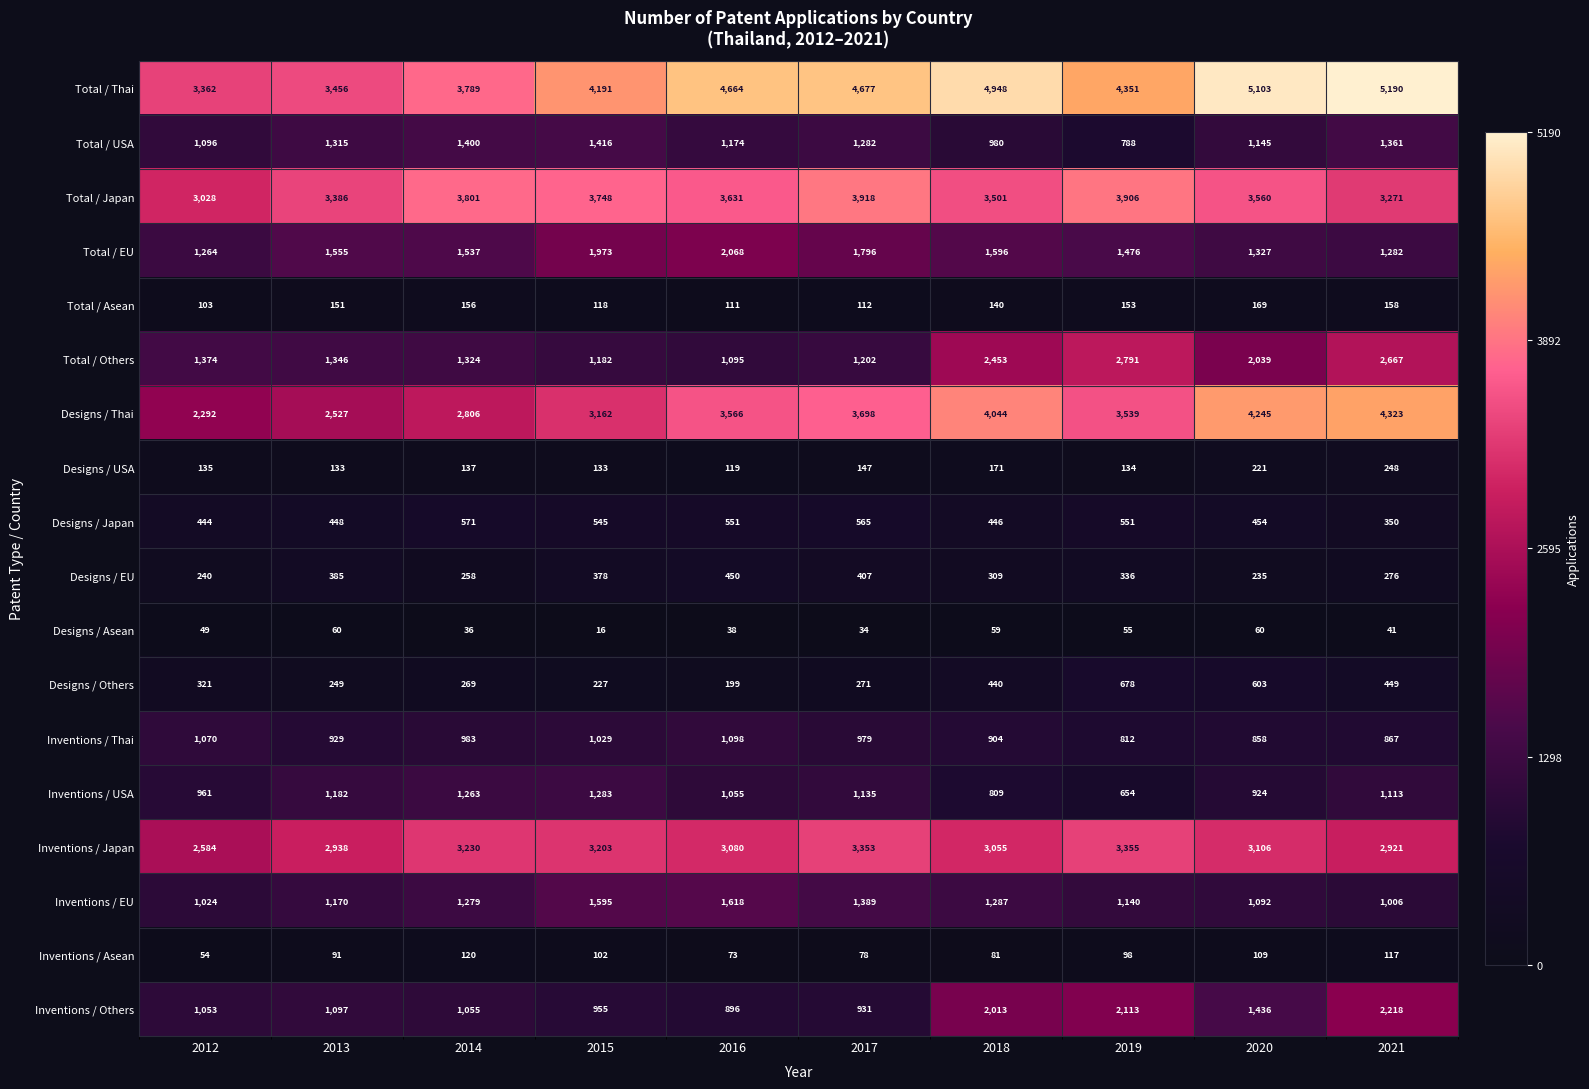

Which series has the widest spread of values?

Designs / Thai